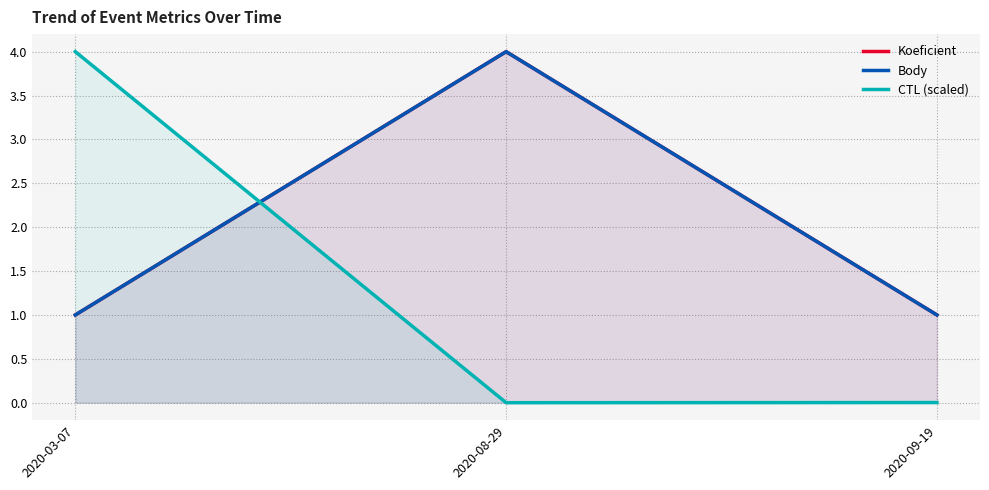

What is the total value across all series at 2020-08-29?

8.0